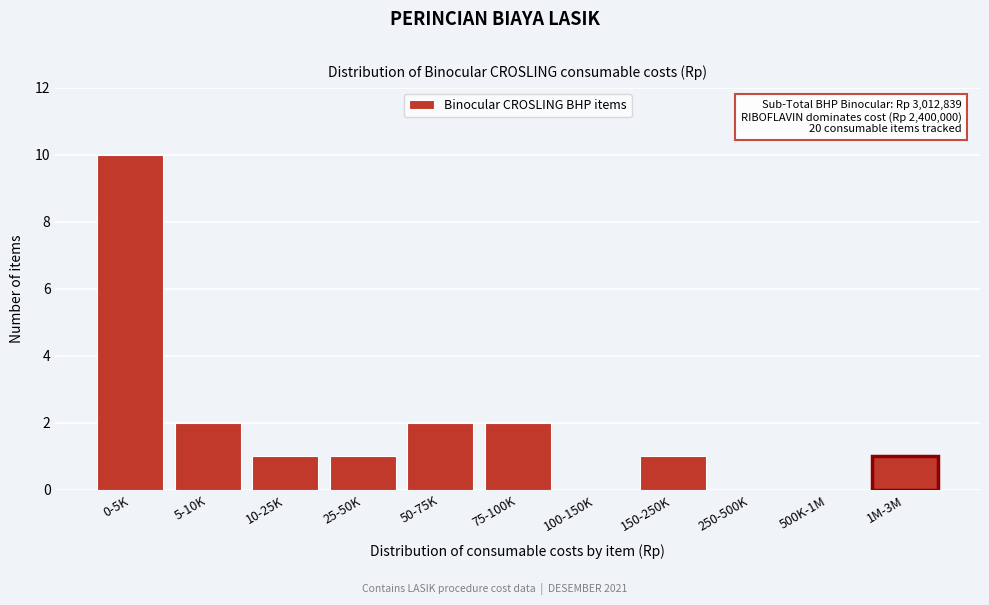

Reading left to right, transcribe all the data shown in this chart.

0-5K=10	5-10K=2	10-25K=1	25-50K=1	50-75K=2	75-100K=2	100-150K=0	150-250K=1	250-500K=0	500K-1M=0	1M-3M=1